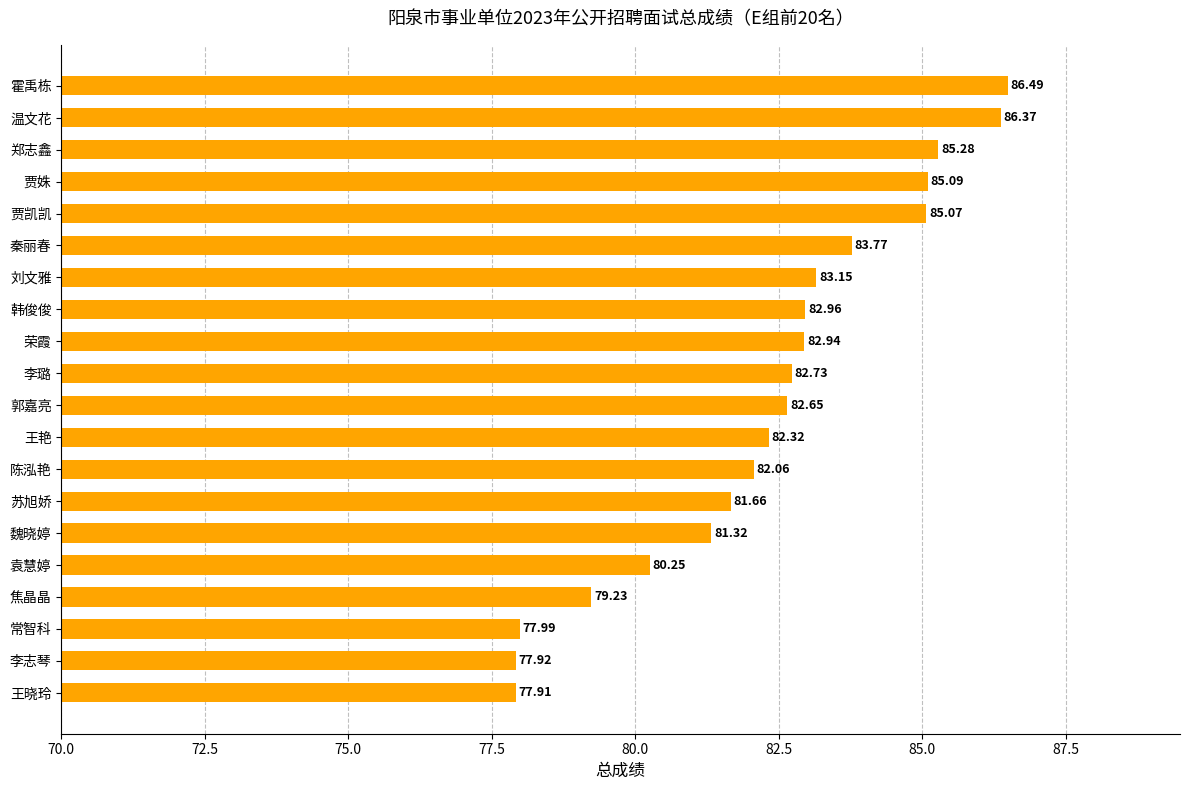

What is the difference between the maximum and second lowest values?

8.6